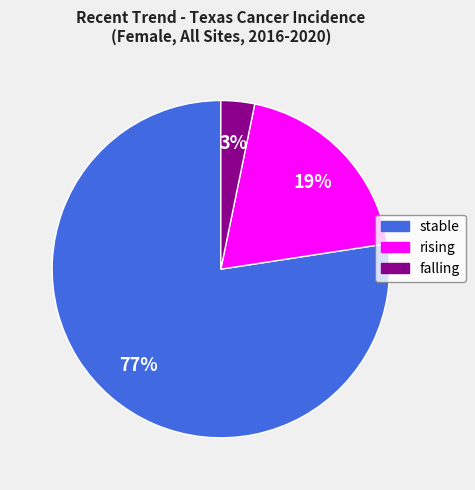

Which has a higher value, falling or rising?

rising